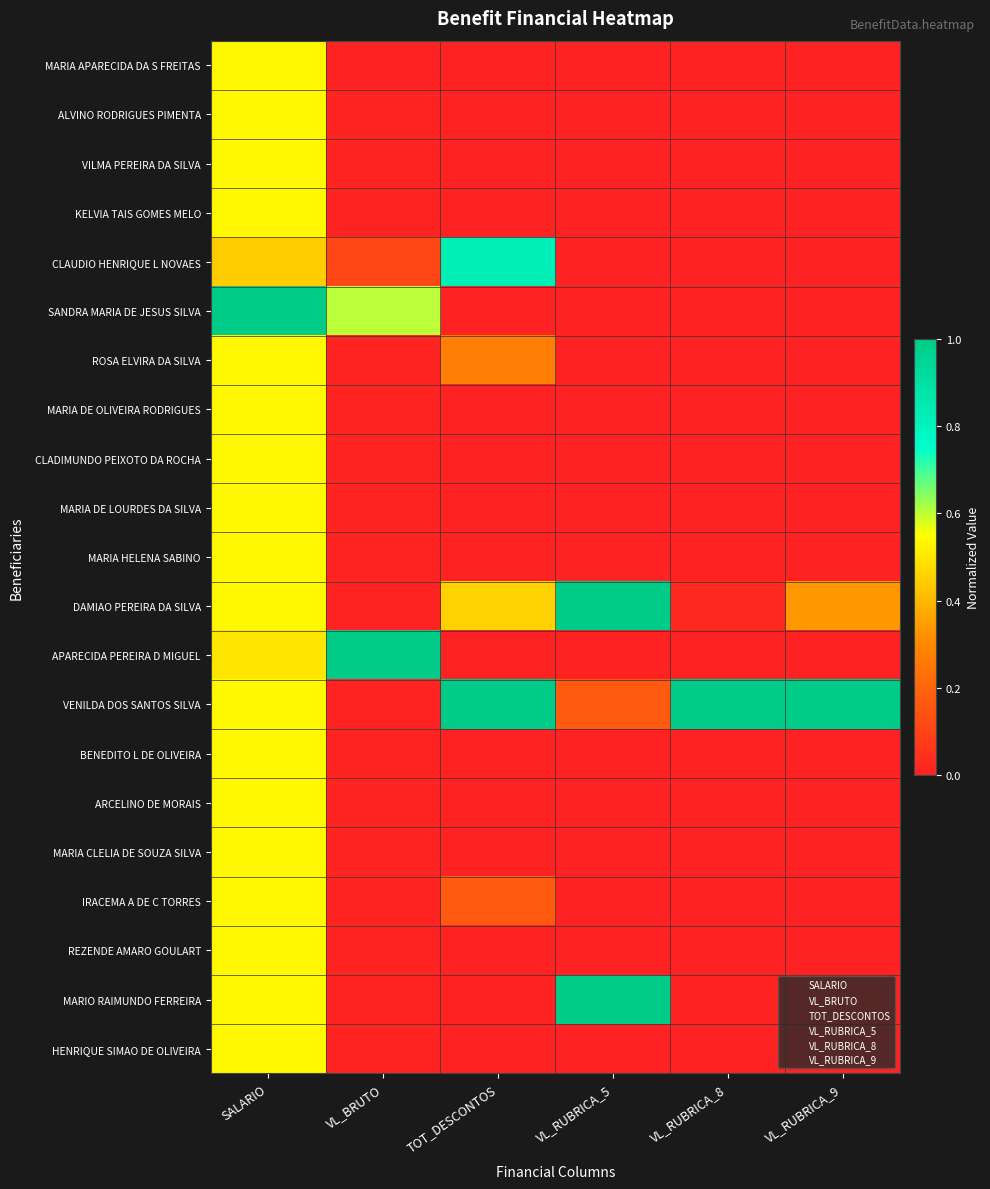

At SALARIO, list the series in order from largest to smallest.

SANDRA MARIA DE JESUS SILVA, MARIA APARECIDA DA S FREITAS, ALVINO RODRIGUES PIMENTA, VILMA PEREIRA DA SILVA, KELVIA TAIS GOMES MELO, ROSA ELVIRA DA SILVA, MARIA DE OLIVEIRA RODRIGUES, CLADIMUNDO PEIXOTO DA ROCHA, MARIA DE LOURDES DA SILVA, MARIA HELENA SABINO, DAMIAO PEREIRA DA SILVA, VENILDA DOS SANTOS SILVA, BENEDITO L DE OLIVEIRA, ARCELINO DE MORAIS, MARIA CLELIA DE SOUZA SILVA, IRACEMA A DE C TORRES, REZENDE AMARO GOULART, MARIO RAIMUNDO FERREIRA, HENRIQUE SIMAO DE OLIVEIRA, APARECIDA PEREIRA D MIGUEL, CLAUDIO HENRIQUE L NOVAES